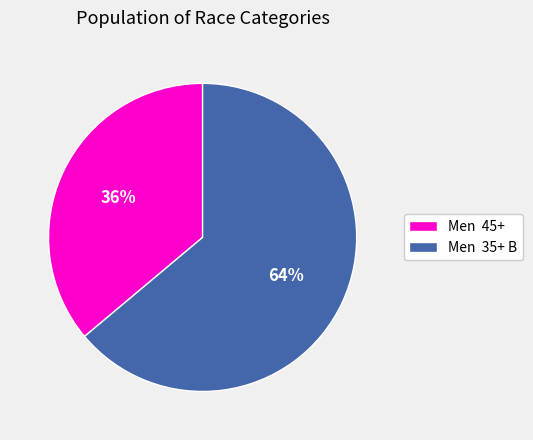

How many segments does this pie chart have?

2